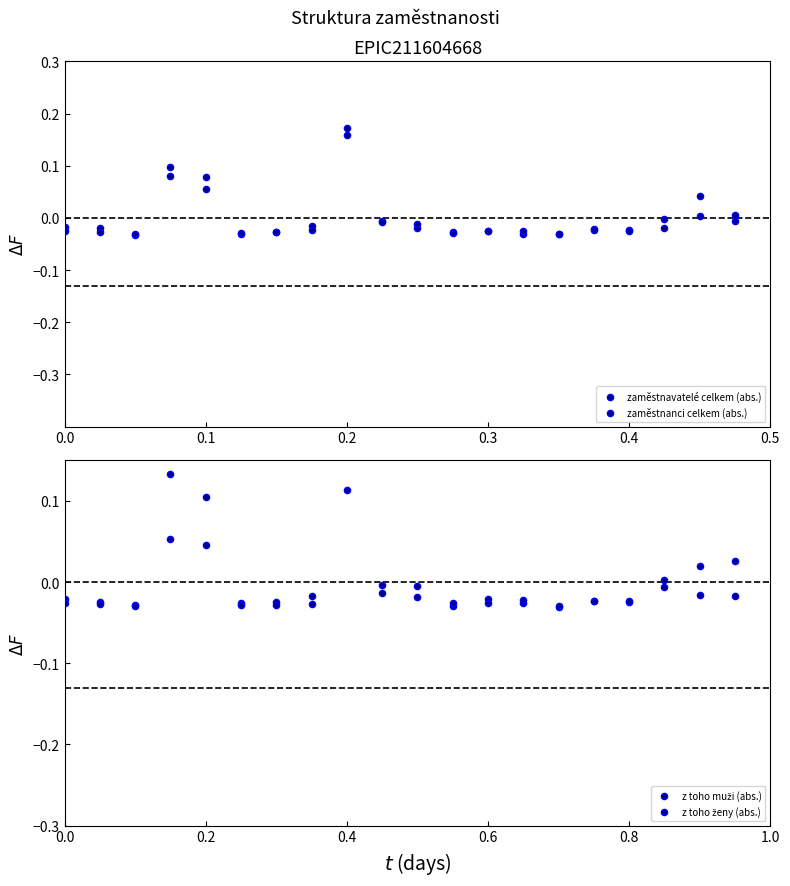

At how many categories does at least one series exceed 0?

6